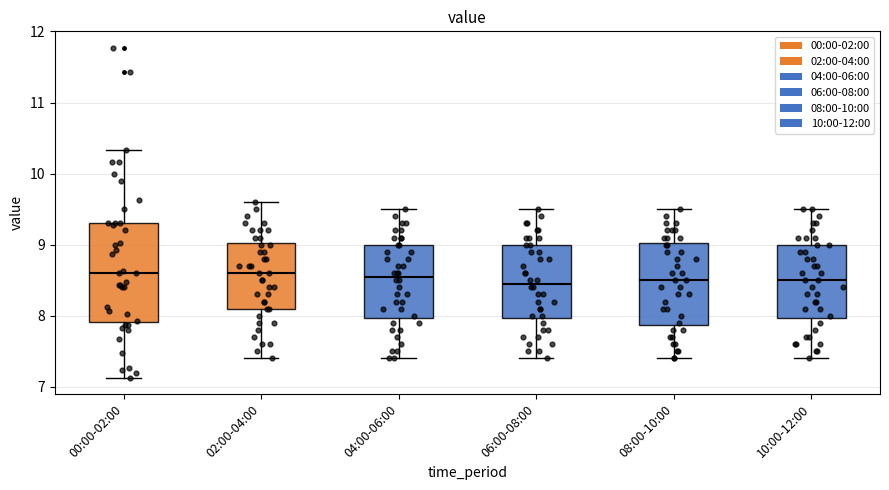

Reading left to right, read every box against the y-axis: the position of its median line, the range the box covers, and the ends of its whiskers. The values are not printed on the chart, so give them approximately, as read against the axis.

00:00-02:00: median 8.6, box 7.9 to 9.3, whiskers 7.1 to 10.3
02:00-04:00: median 8.6, box 8.1 to 9.0, whiskers 7.4 to 9.6
04:00-06:00: median 8.6, box 8.0 to 9.0, whiskers 7.4 to 9.5
06:00-08:00: median 8.5, box 8.0 to 9.0, whiskers 7.4 to 9.5
08:00-10:00: median 8.5, box 7.9 to 9.0, whiskers 7.4 to 9.5
10:00-12:00: median 8.5, box 8.0 to 9.0, whiskers 7.4 to 9.5